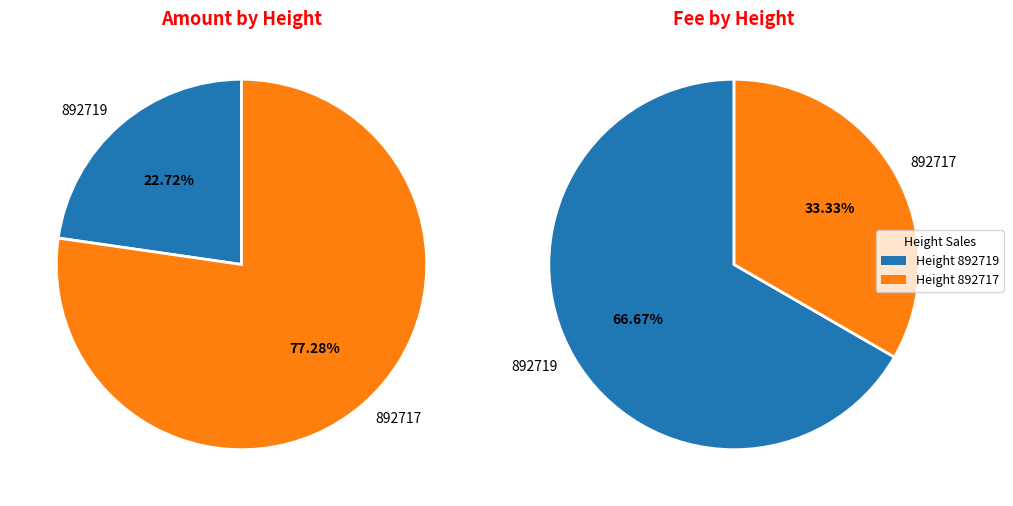

What is the smallest slice in the pie chart?

892717